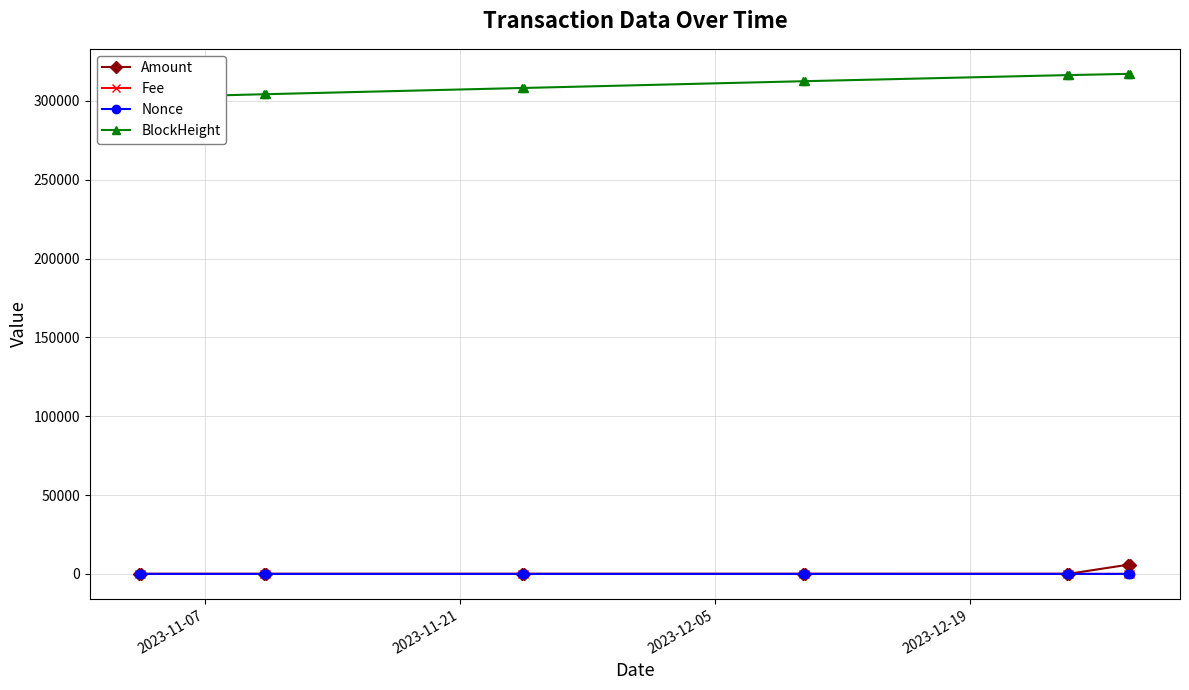

What is the difference between the maximum and second lowest values in the Amount series?

5794.3